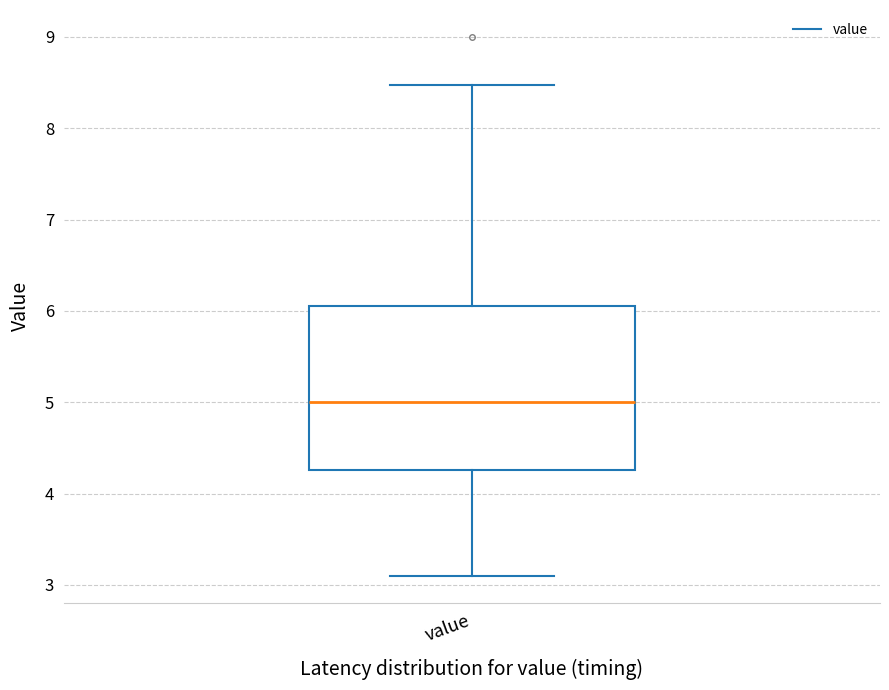

Read this box plot against the y-axis: the position of the median line, the range covered by the box, and the ends of both whiskers. The values are not printed on the chart, so give them approximately, as read against the axis.

median 5.0, box 4.3 to 6.1, whiskers 3.1 to 8.5